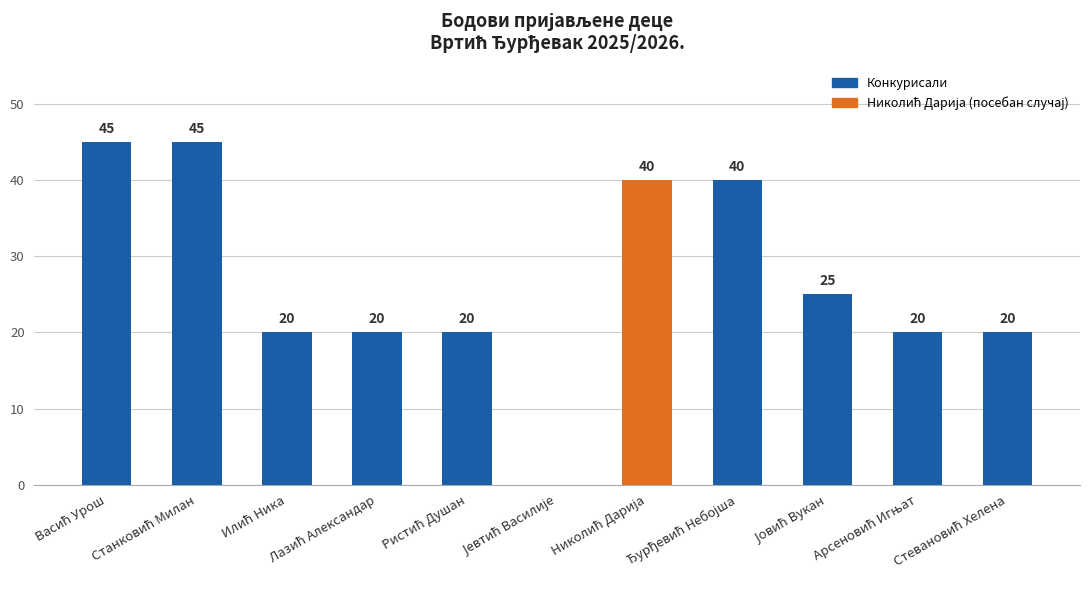

Are the bars horizontal?

No